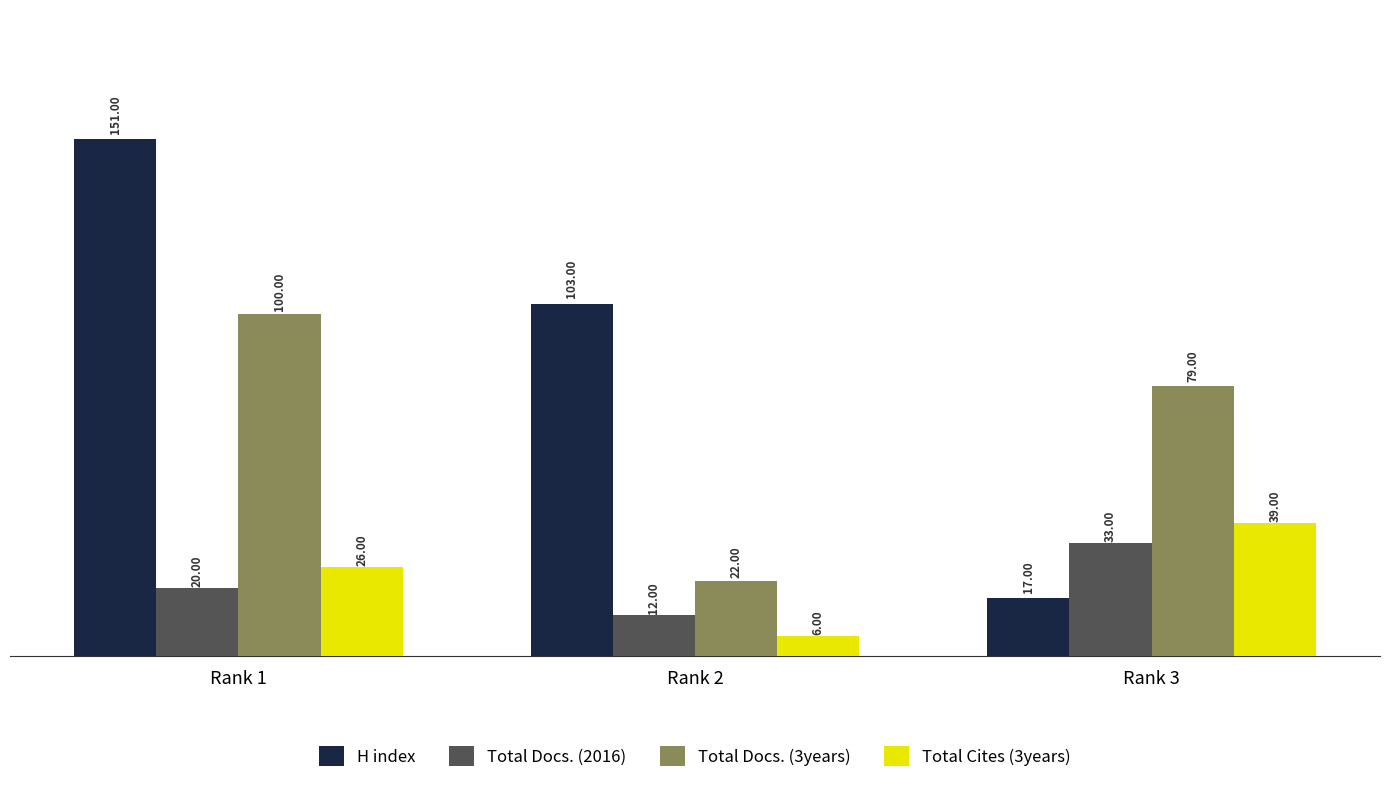

At which category is the sum across all series the highest?

Rank 1